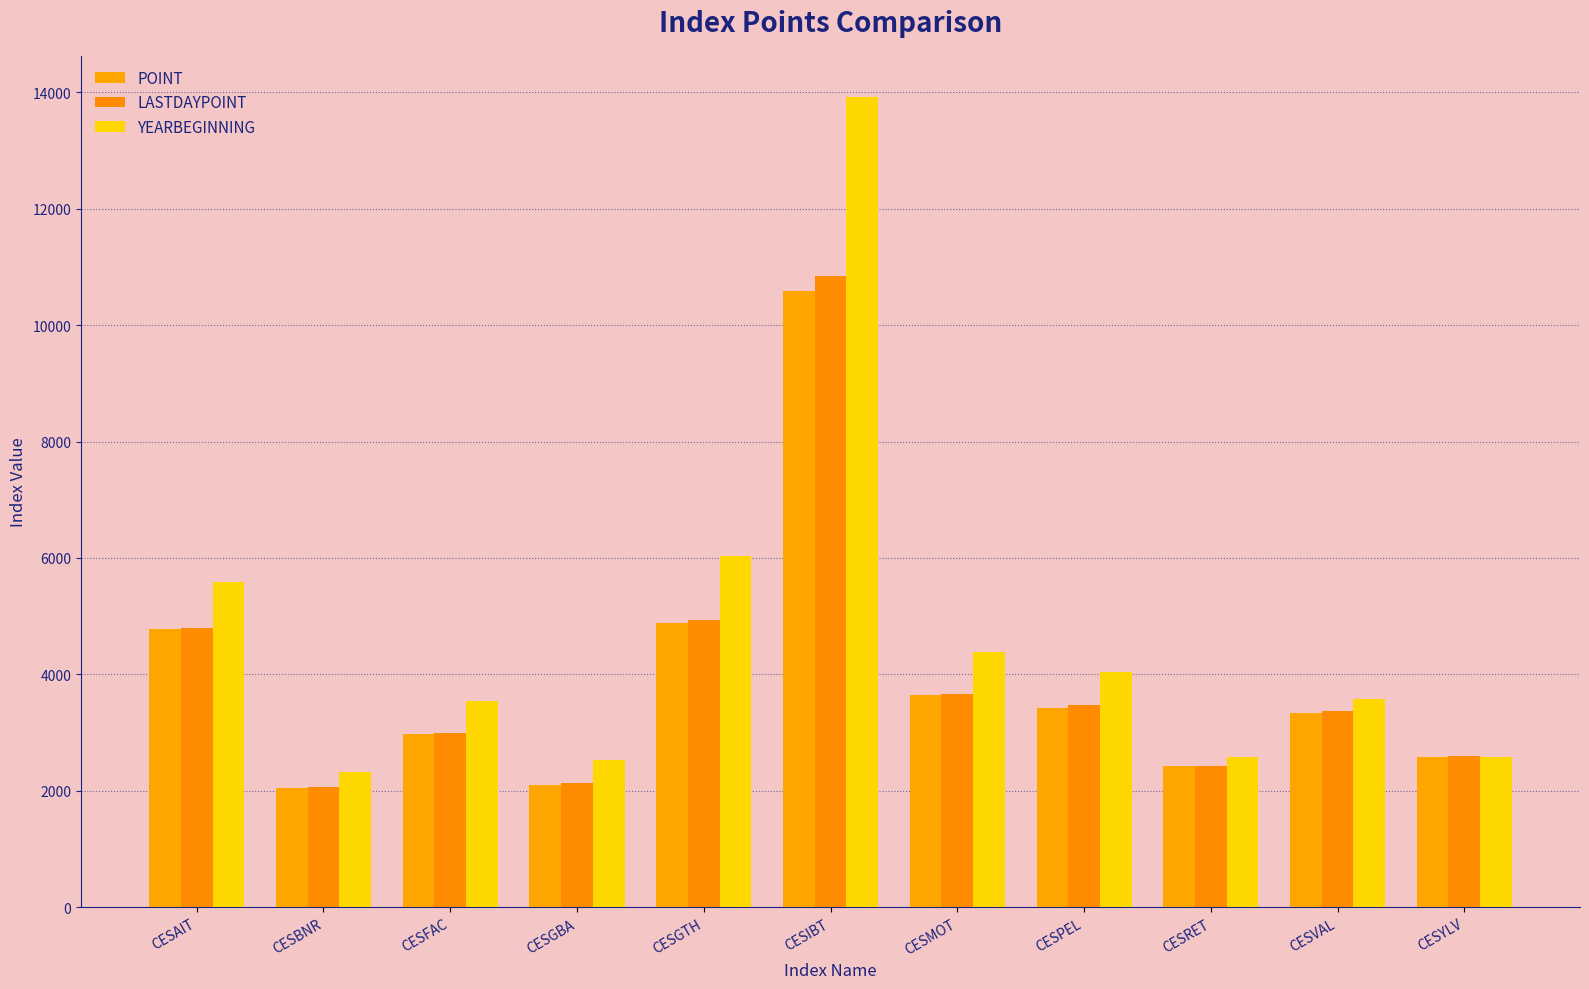

What is the average value of the YEARBEGINNING series?

4644.7